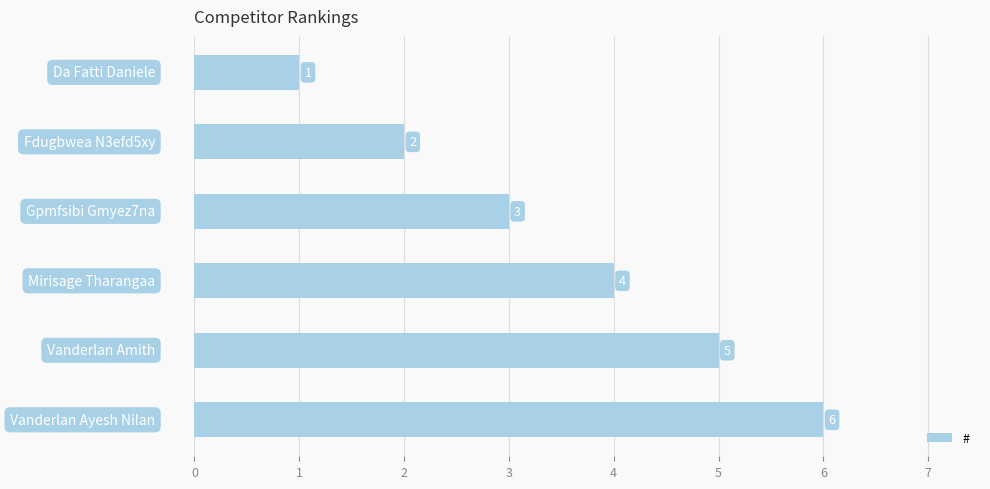

What is the value of the 4th bar from the top?

4